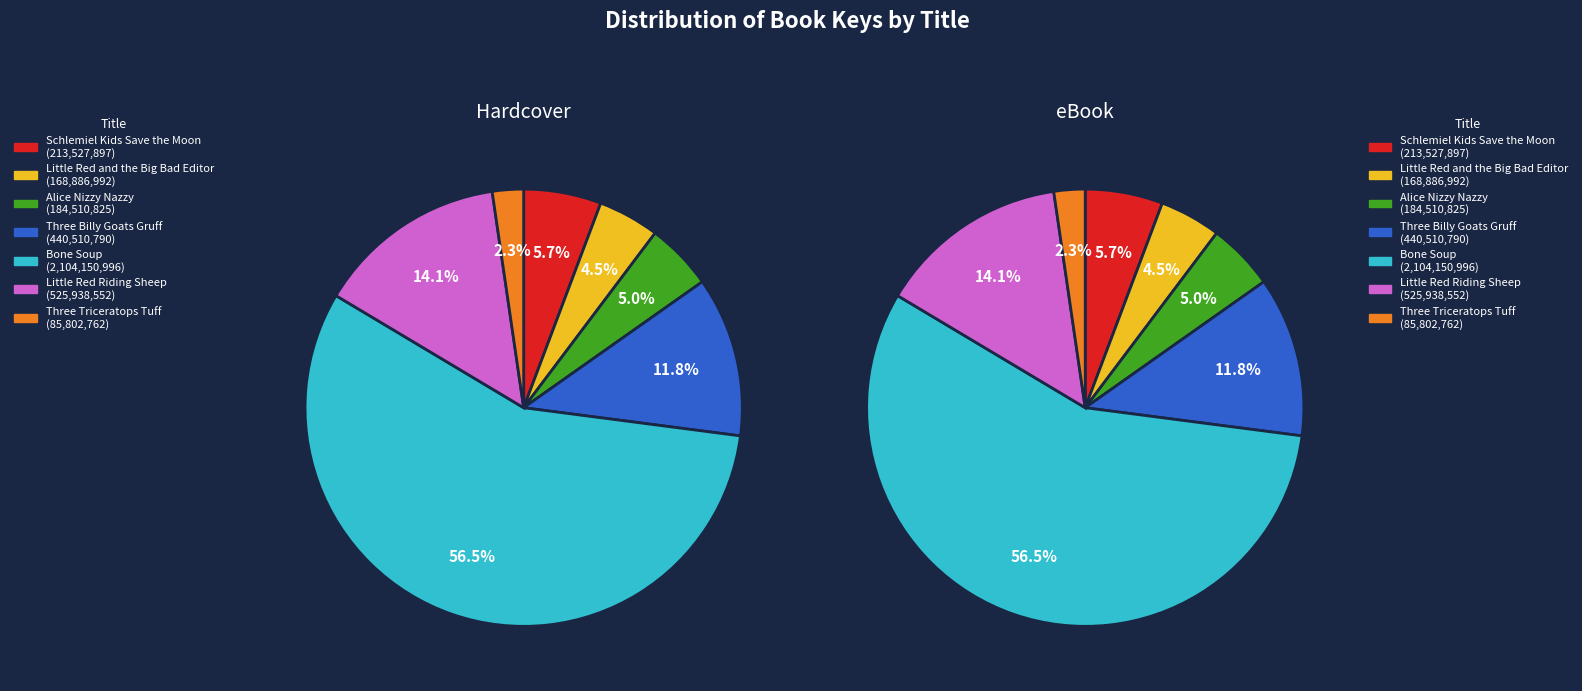

To the nearest percent, what is the average slice percentage?

14%